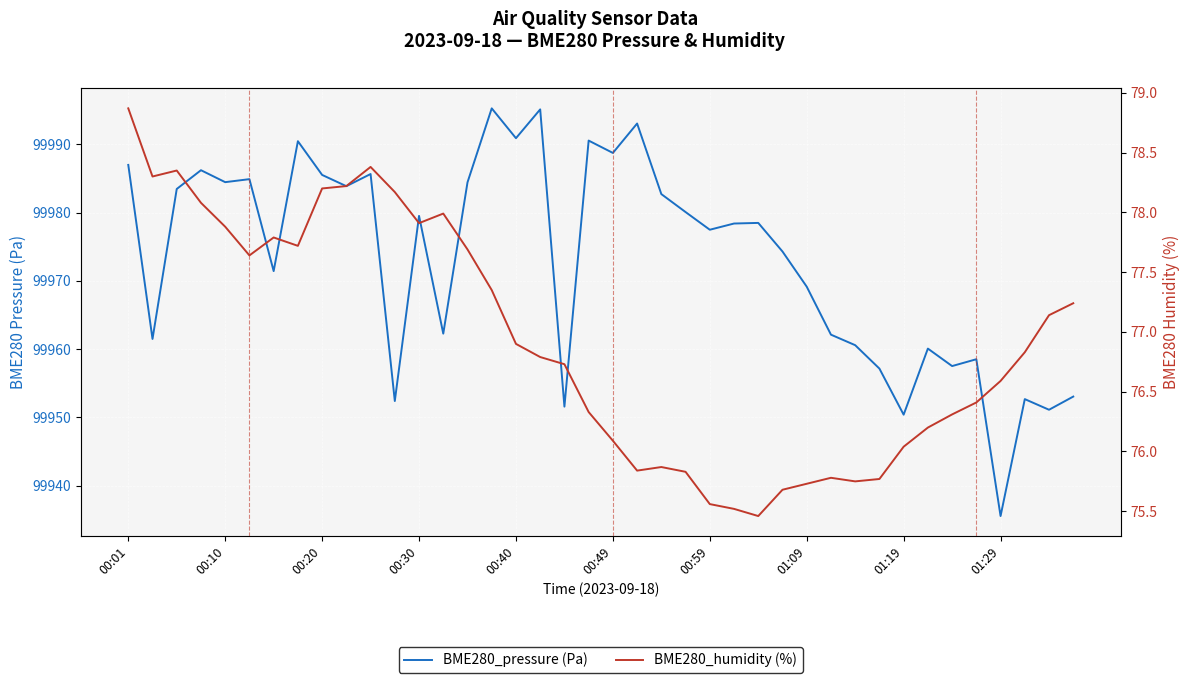

At which category is the sum across all series the highest?

15